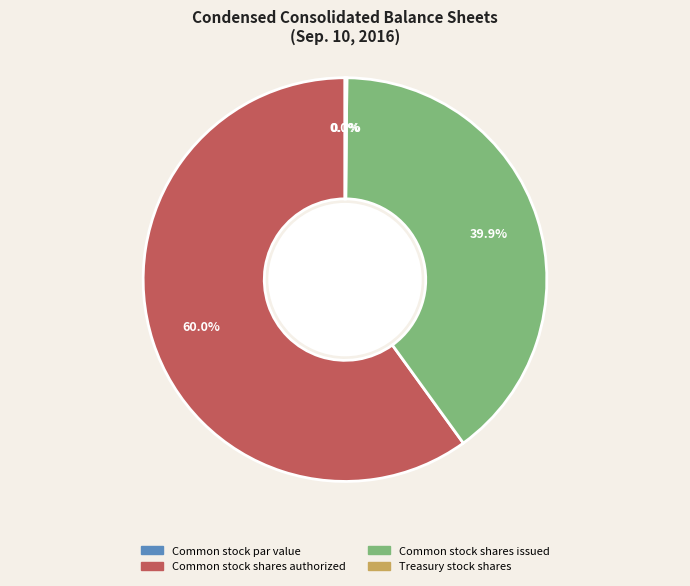

To the nearest percent, what is the difference between the Common stock shares issued and Common stock shares authorized slice percentages?

20%